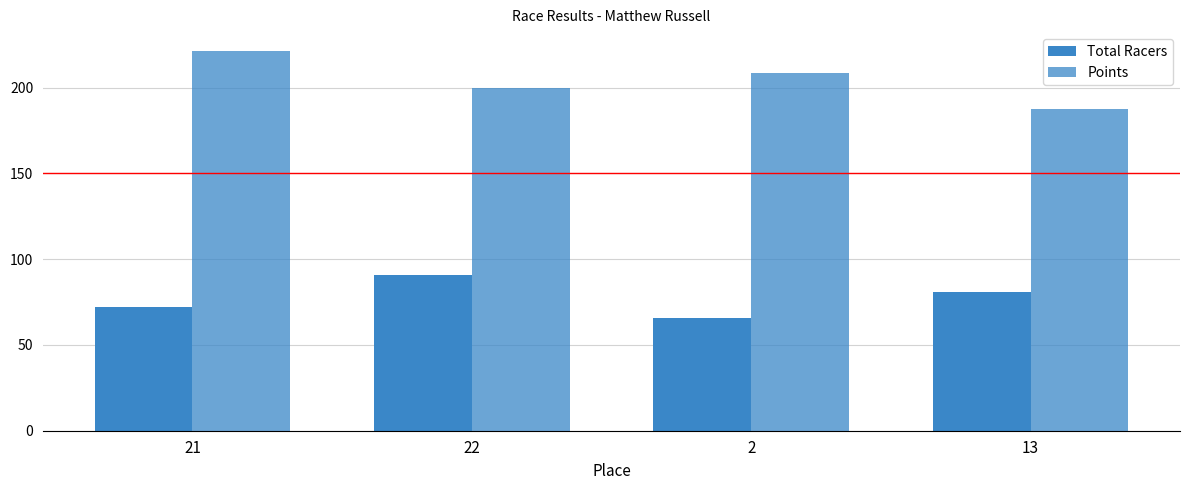

How many categories are shown in the chart?

4